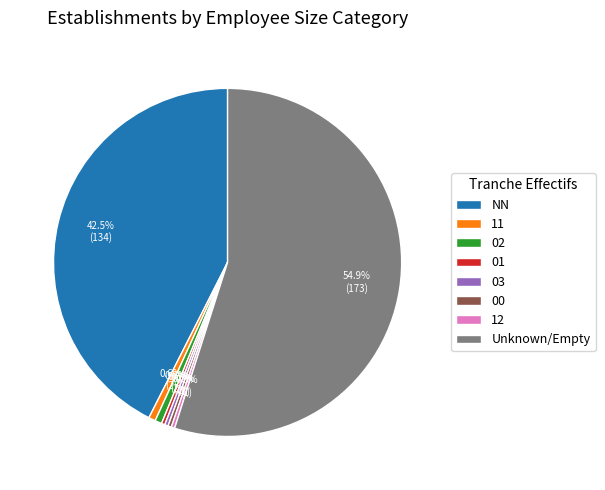

What is the total percentage of 12 and NN?

42.9%